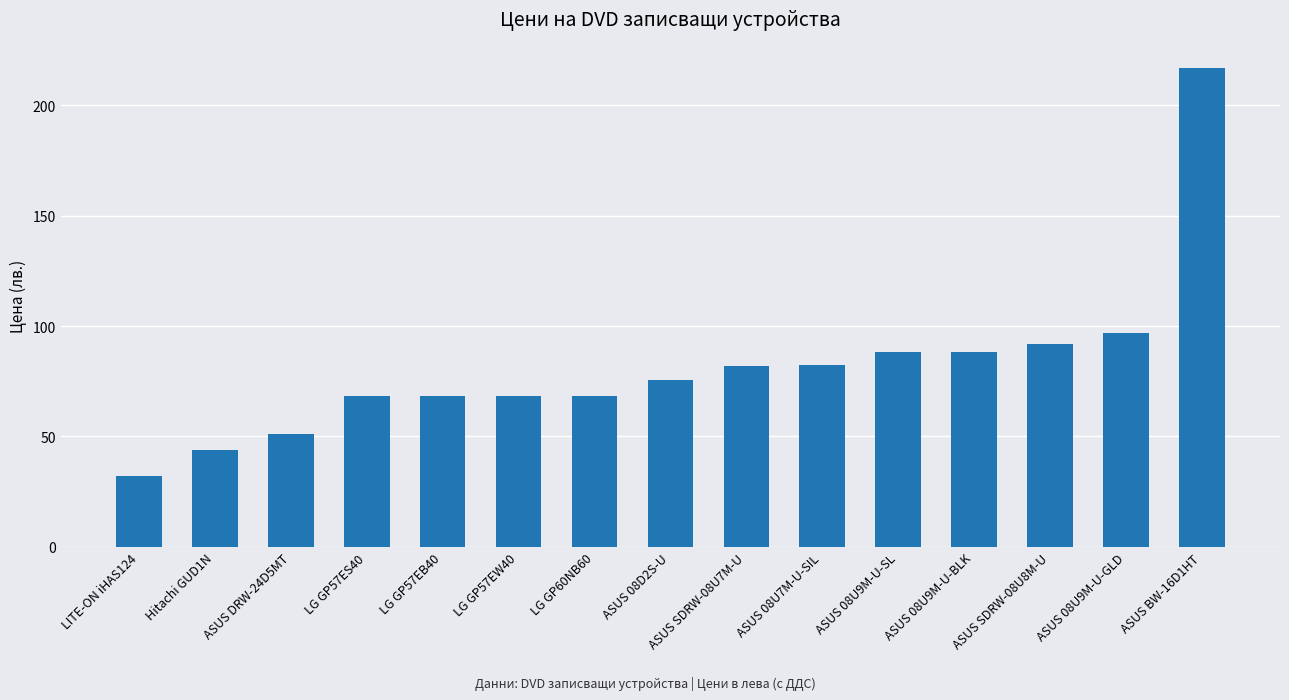

Where does the data first go above 75?

ASUS 08D2S-U